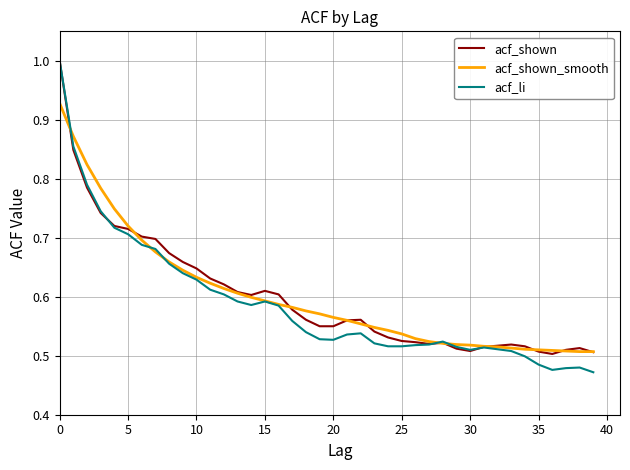

Which series has the widest spread of values?

acf_li